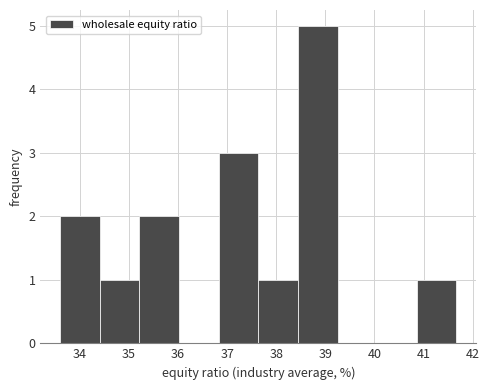

What is the height of the bar covering 35.2 to 36.0 on the x-axis? Neither the bar edges nor the heights are printed on the chart, so give them approximately, as read against the axes.

2